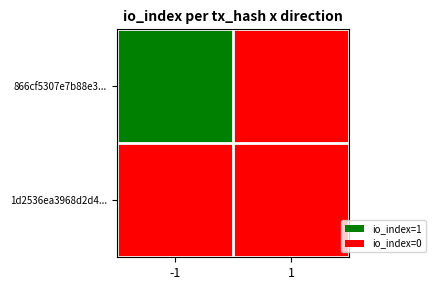

At how many categories does at least one series exceed 0?

1